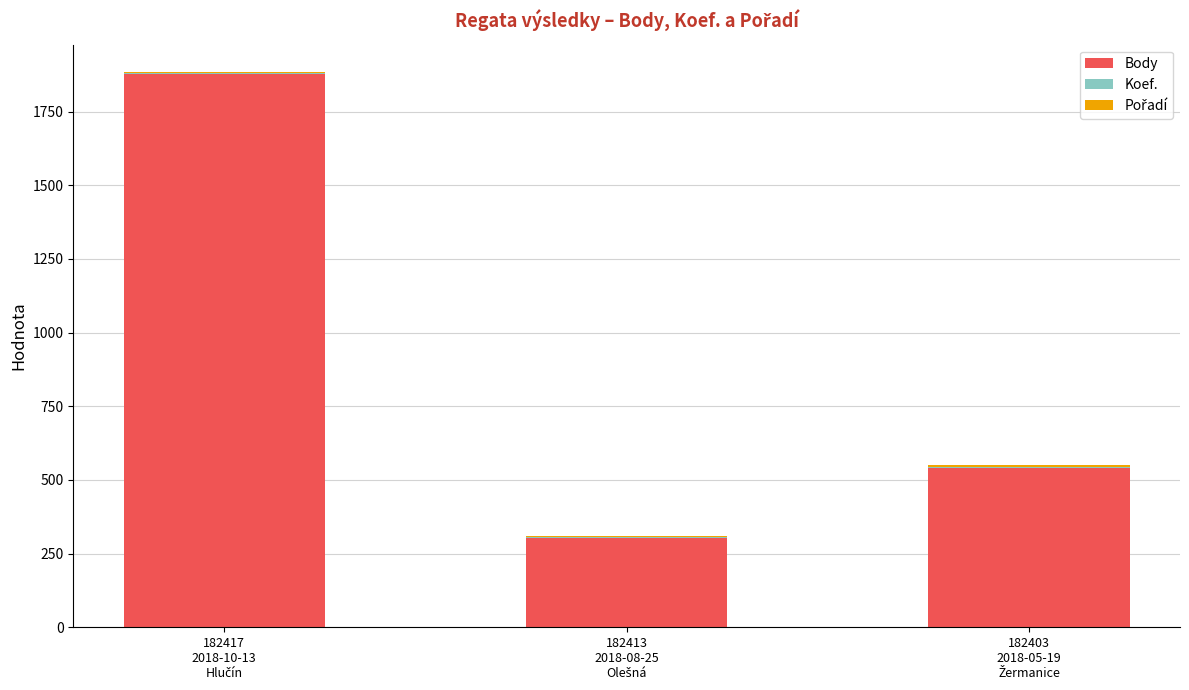

Are the bars grouped side by side (vs. stacked)?

No